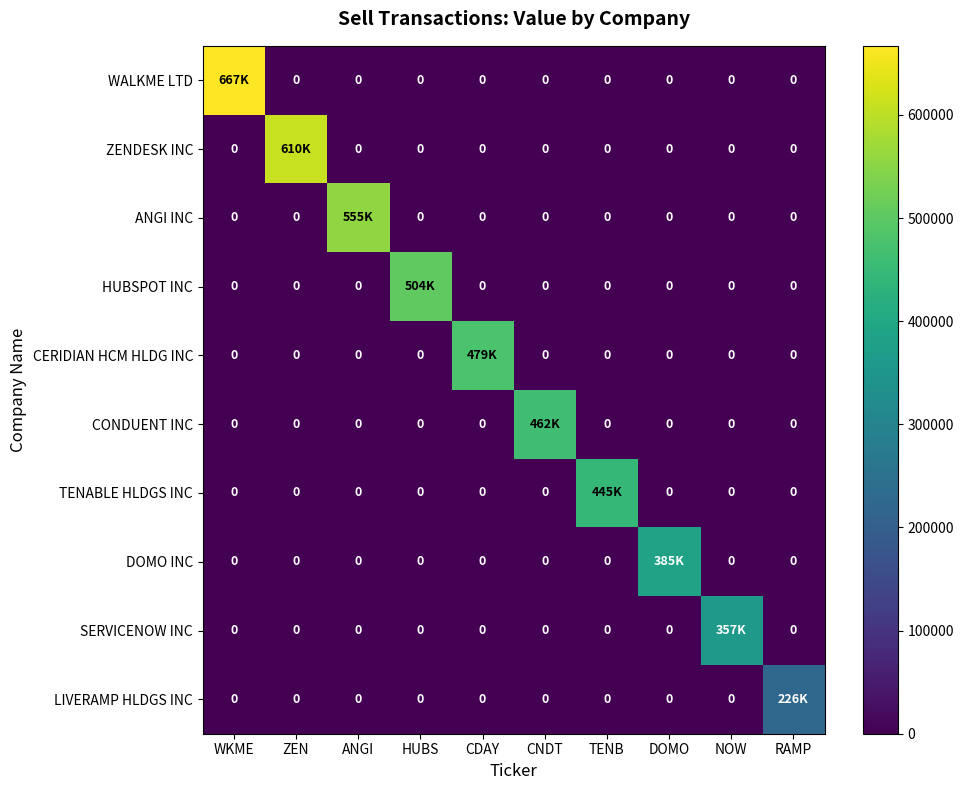

At DOMO, list the series in order from largest to smallest.

DOMO INC, WALKME LTD, ZENDESK INC, ANGI INC, HUBSPOT INC, CERIDIAN HCM HLDG INC, CONDUENT INC, TENABLE HLDGS INC, SERVICENOW INC, LIVERAMP HLDGS INC